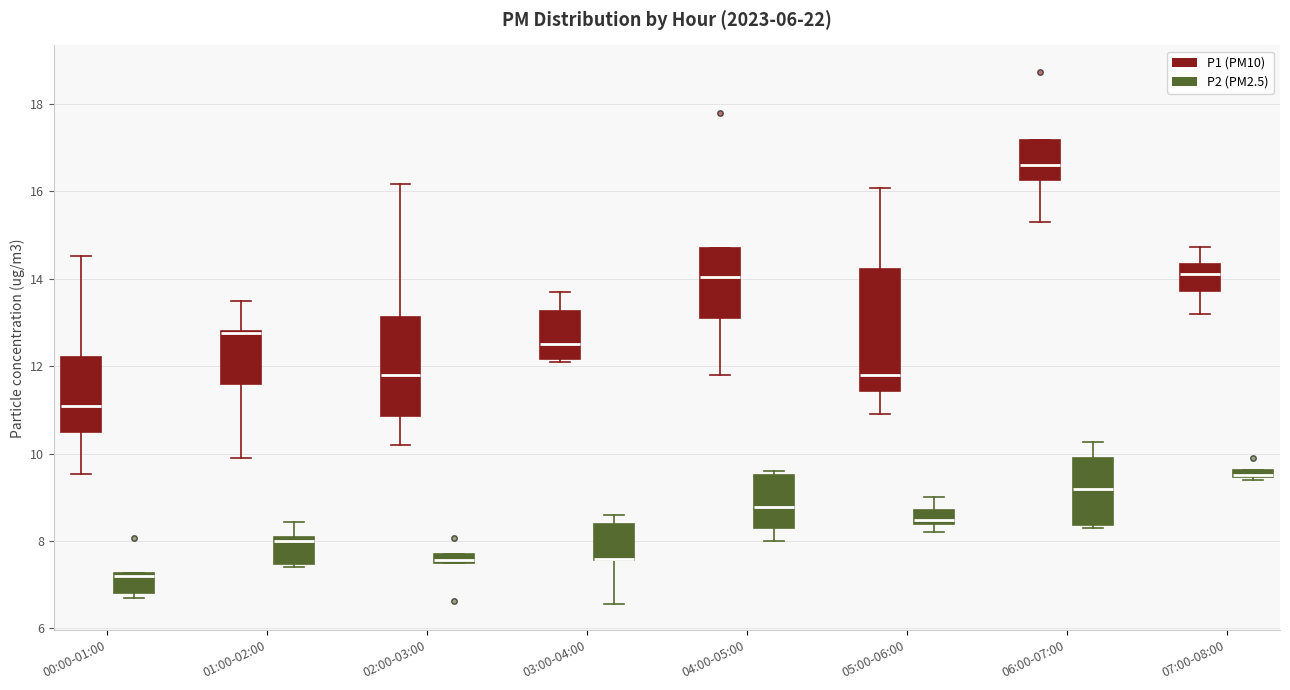

Comparing the boxes themselves (not the whiskers), which one is the tallest?

05:00-06:00 (P1 (PM10))